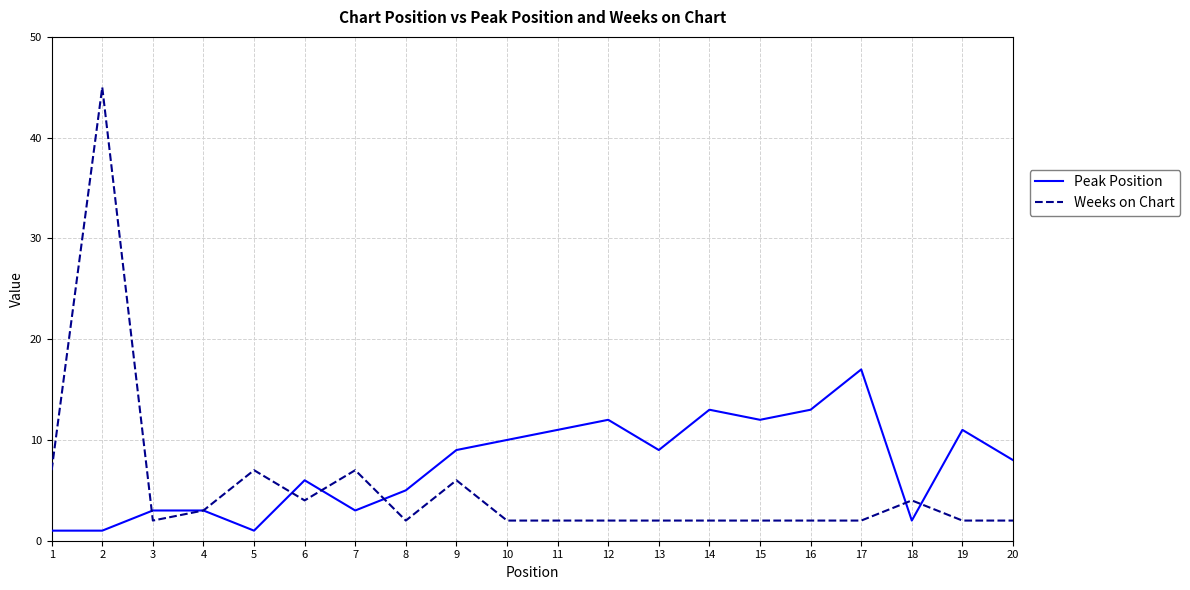

What are all the series names shown in the legend?

Peak Position, Weeks on Chart